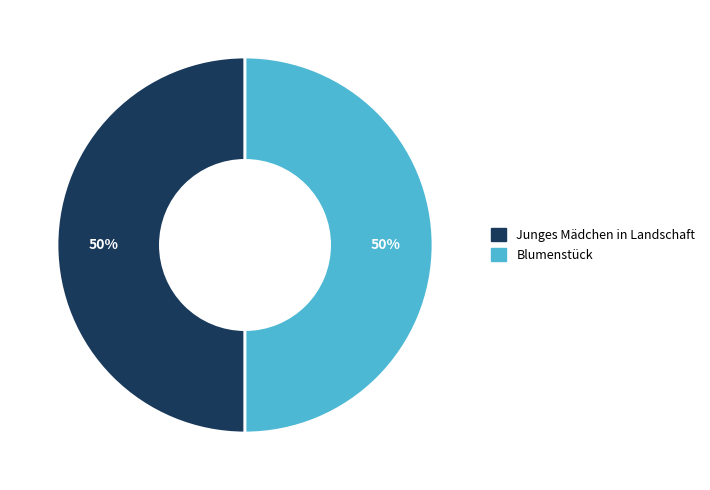

True or false: Junges Mädchen in Landschaft accounts for 50% of the total.

True